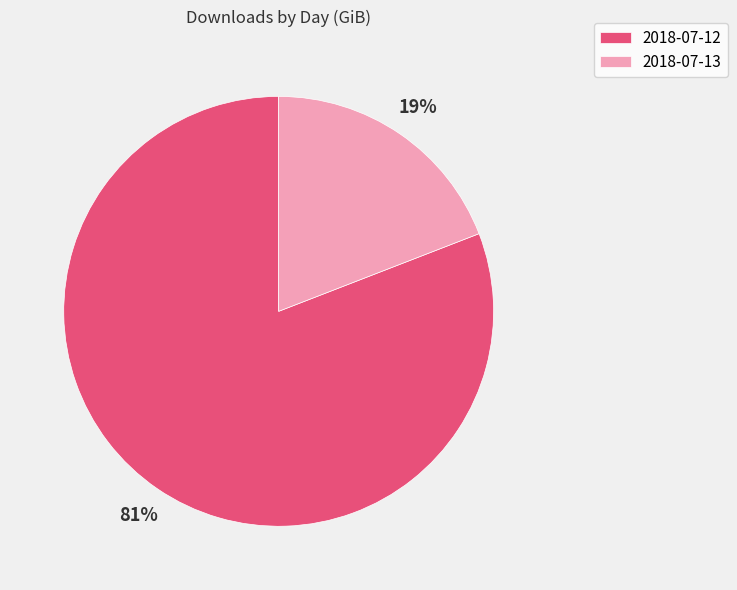

To the nearest percent, what is the difference between the 2018-07-13 and 2018-07-12 slice percentages?

62%